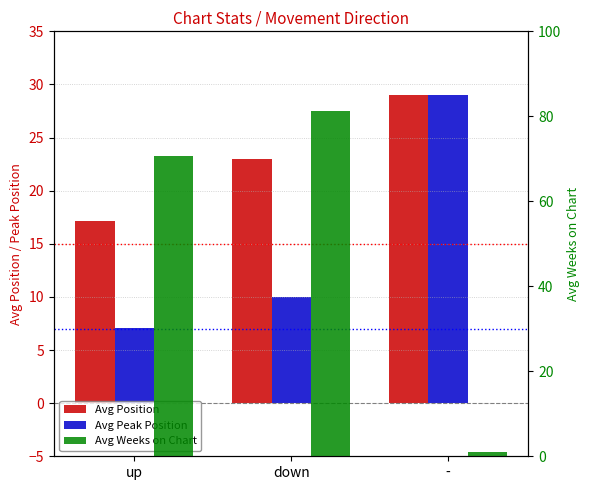

What are all the series names shown in the legend?

Avg Position, Avg Peak Position, Avg Weeks on Chart